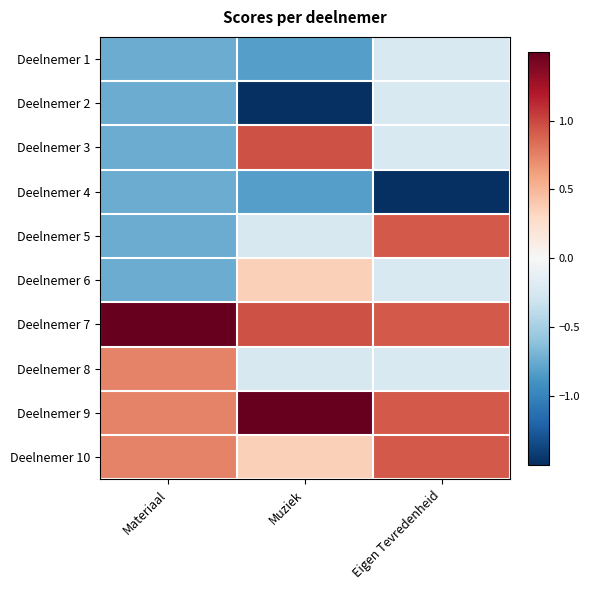

At how many categories does at least one series exceed 1?

2